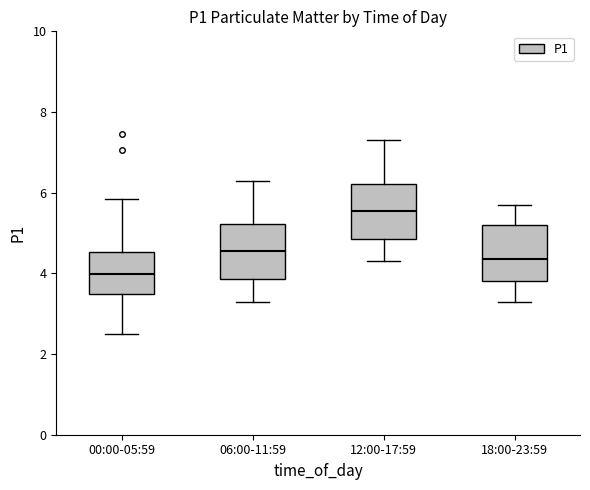

Which box has the highest median line?

12:00-17:59